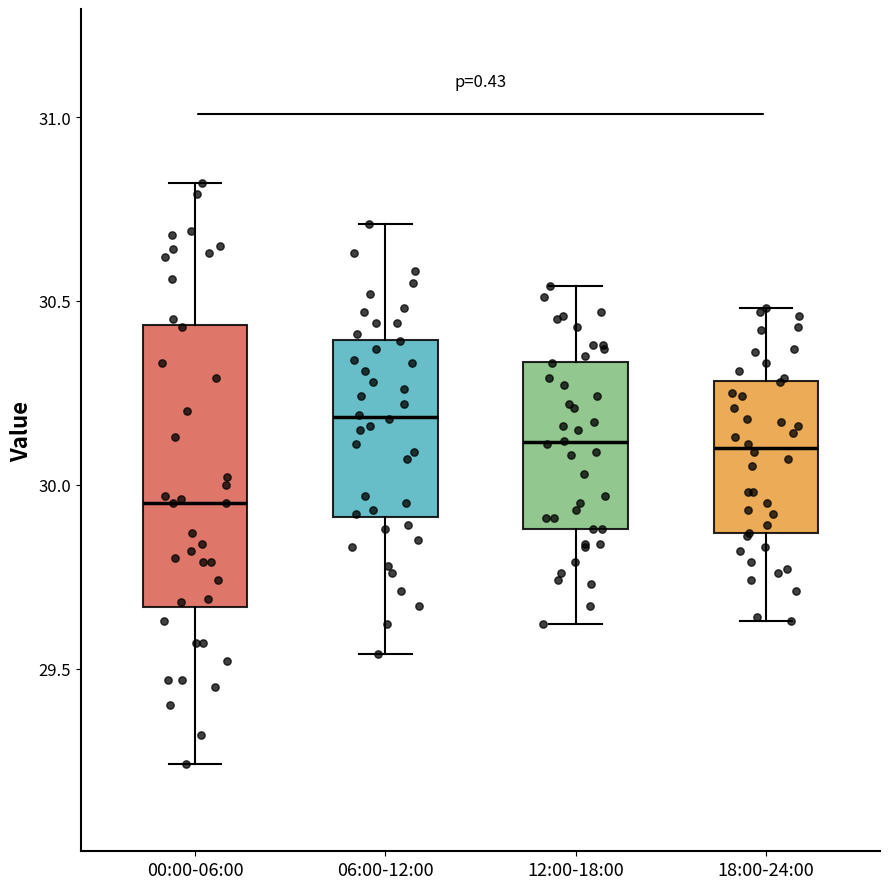

Reading left to right, read every box against the y-axis: the position of its median line, the range the box covers, and the ends of its whiskers. The values are not printed on the chart, so give them approximately, as read against the axis.

00:00-06:00: median 29.95, box 29.65 to 30.45, whiskers 29.25 to 30.80
06:00-12:00: median 30.20, box 29.90 to 30.40, whiskers 29.55 to 30.70
12:00-18:00: median 30.10, box 29.90 to 30.35, whiskers 29.60 to 30.55
18:00-24:00: median 30.10, box 29.85 to 30.30, whiskers 29.65 to 30.50